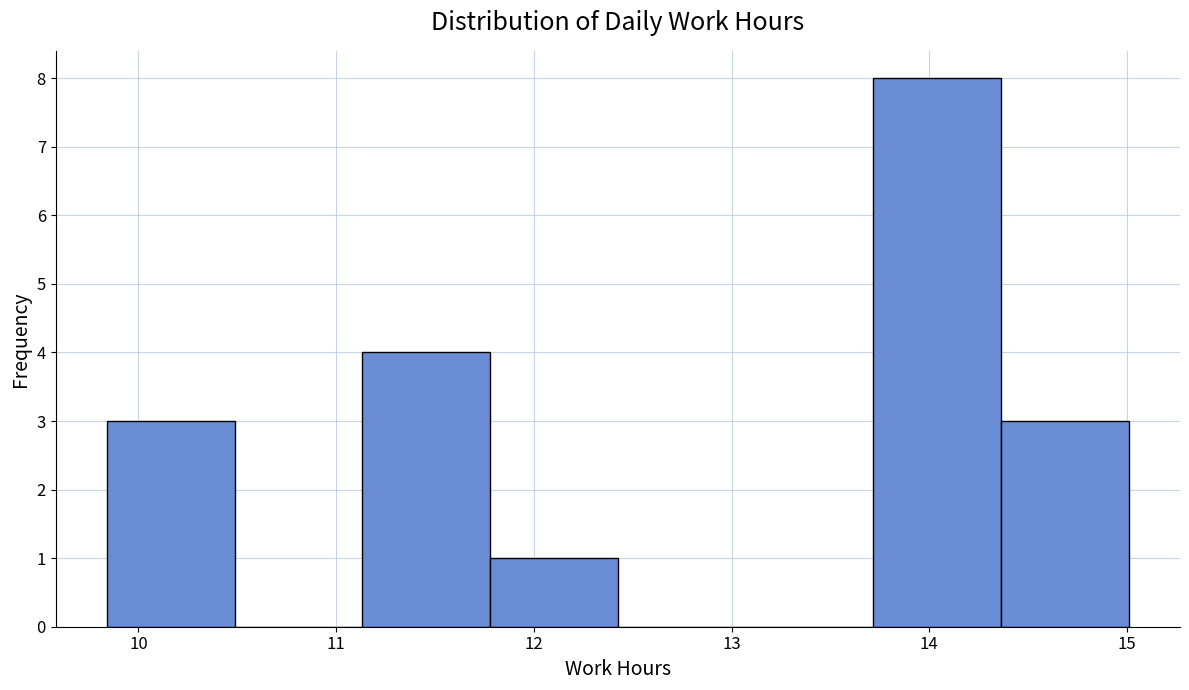

How tall is the bar that spans 9.8 to 10.5 on the x-axis? Neither the bar edges nor the heights are printed on the chart, so give them approximately, as read against the axes.

3